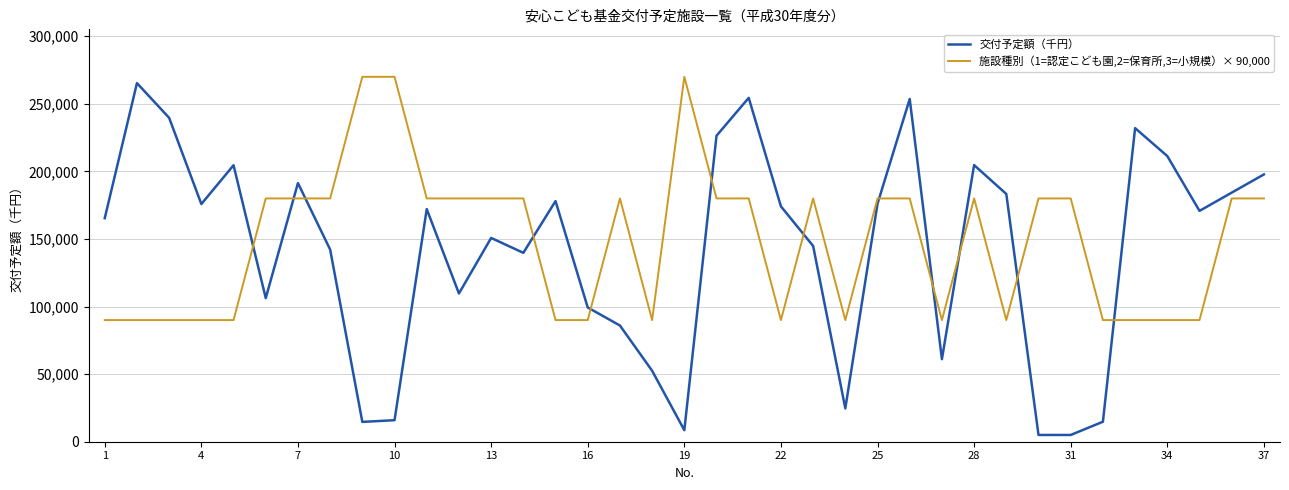

Which series has the largest range (max minus min)?

交付予定額（千円）